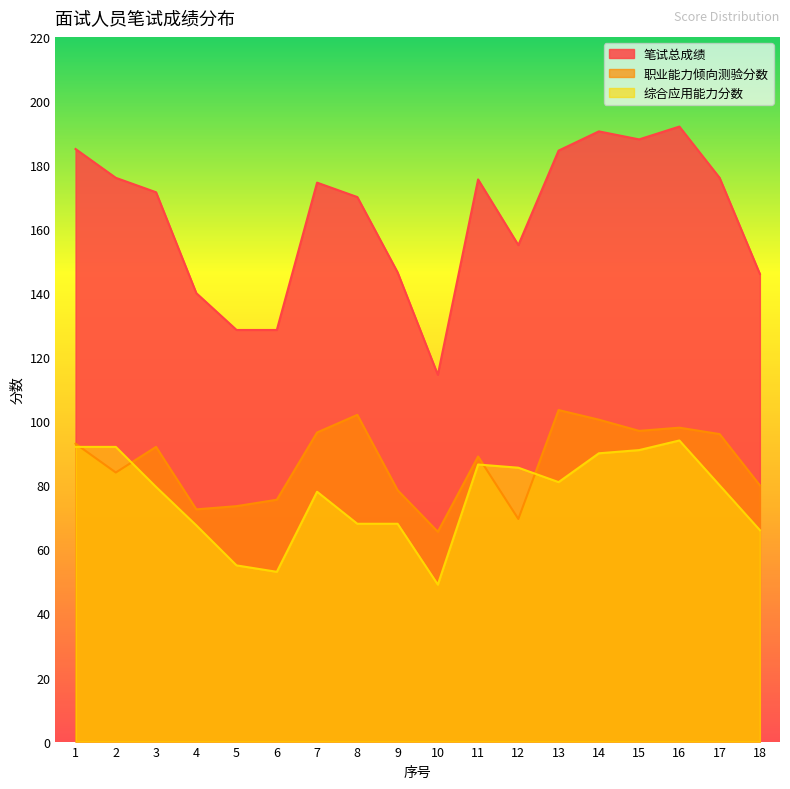

Reading left to right, list all the values displayed in this chart.

笔试总成绩: 185.0	176.0	171.5	140.0	128.5	128.5	174.5	170.0	146.5	114.5	175.5	155.0	184.5	190.5	188.0	192.0	176.0	146.0
职业能力倾向测验分数: 93.0	84.0	92.0	72.5	73.5	75.5	96.5	102.0	78.5	65.5	89.0	69.5	103.5	100.5	97.0	98.0	96.0	80.0
综合应用能力分数: 92.0	92.0	79.5	67.5	55.0	53.0	78.0	68.0	68.0	49.0	86.5	85.5	81.0	90.0	91.0	94.0	80.0	66.0